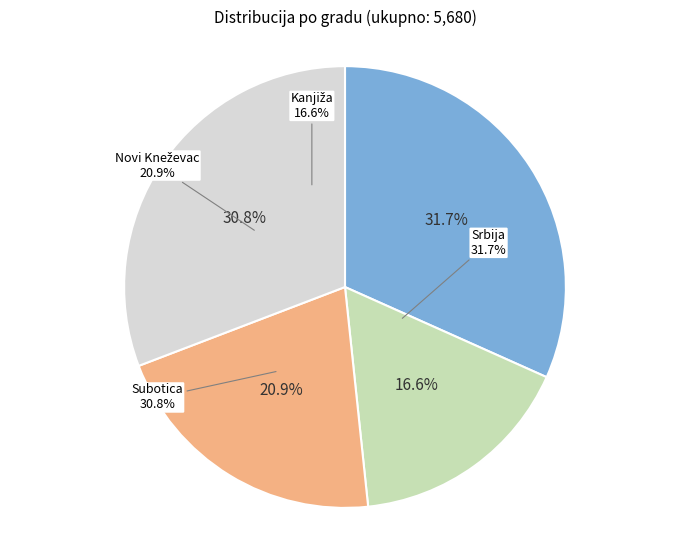

How many slices are in this pie chart?

4